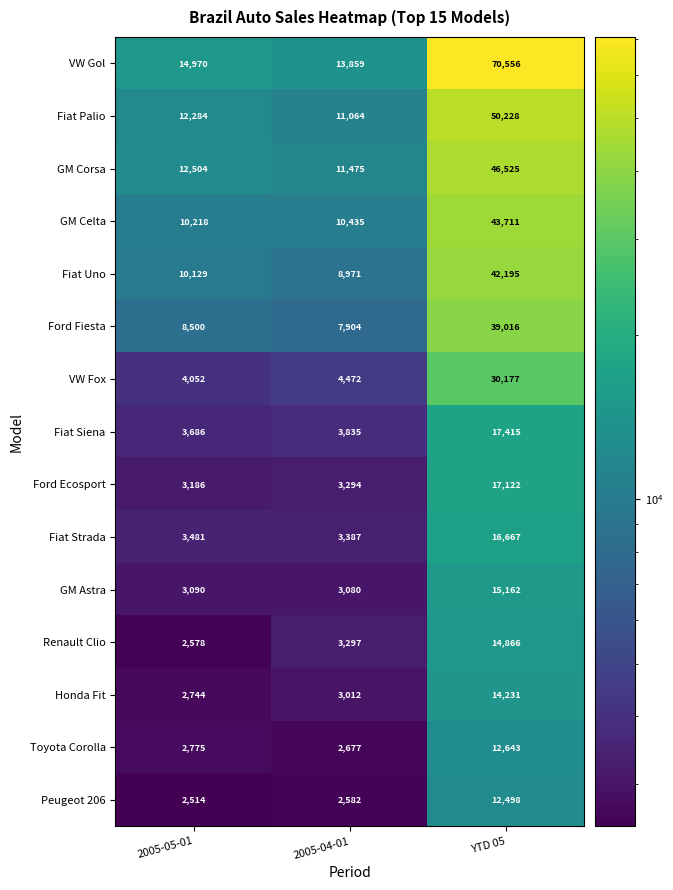

How many data points does each series have?

3